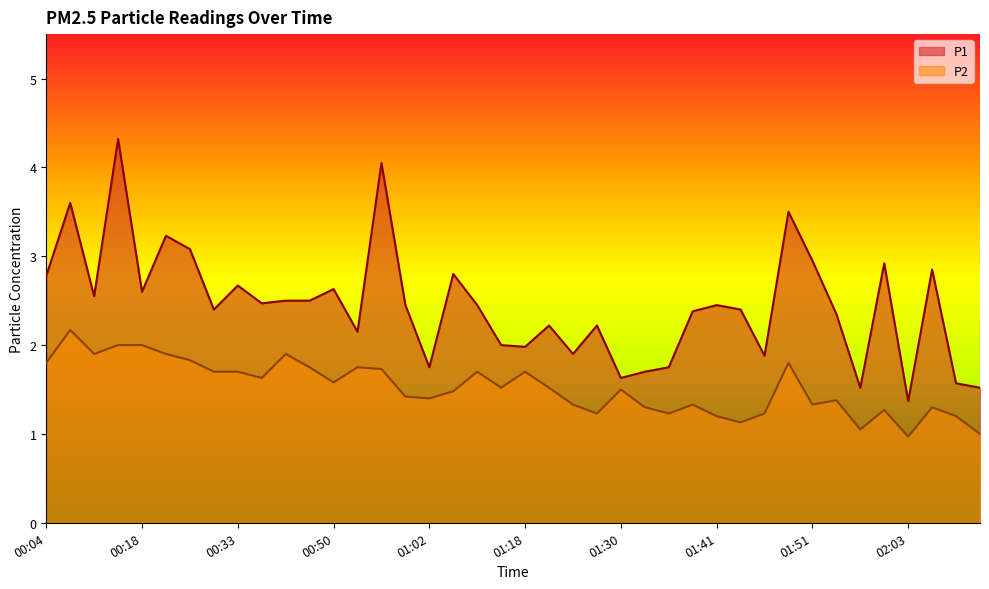

At 00:33, list the series in order from smallest to largest.

P2, P1